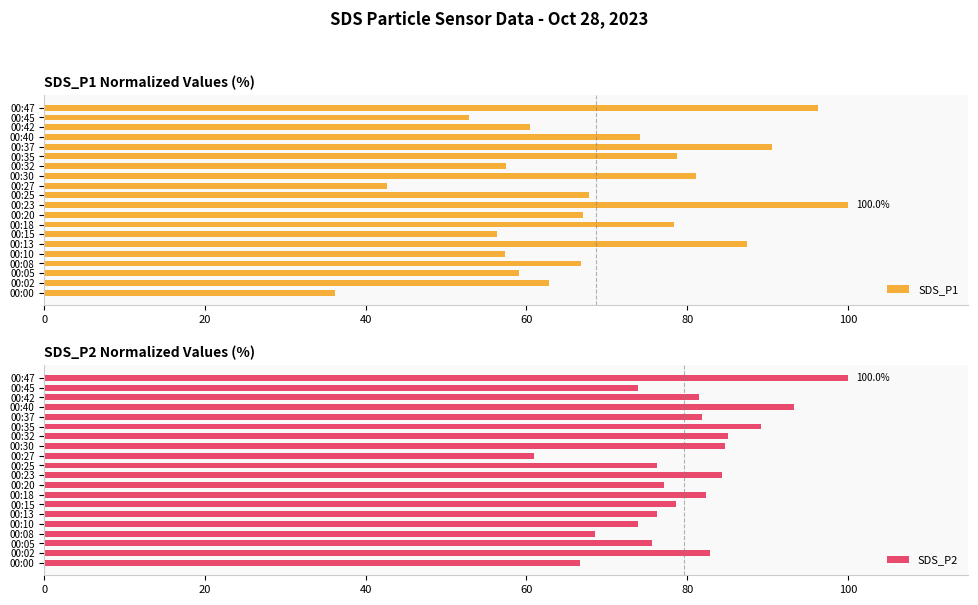

What is the difference between the maximum and minimum values in the SDS_P1 series?

63.8